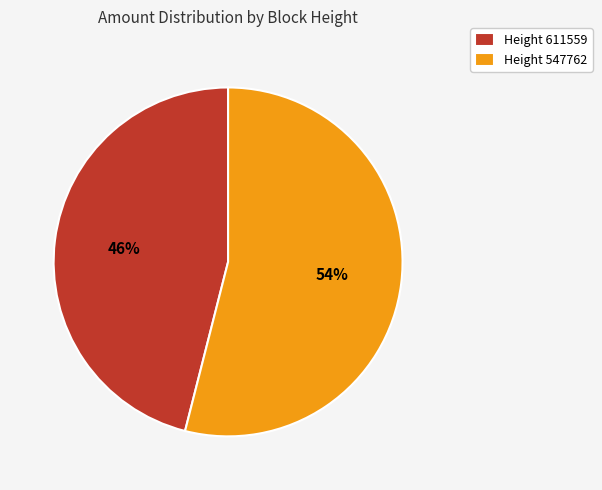

To the nearest percent, what is the average slice percentage?

50%